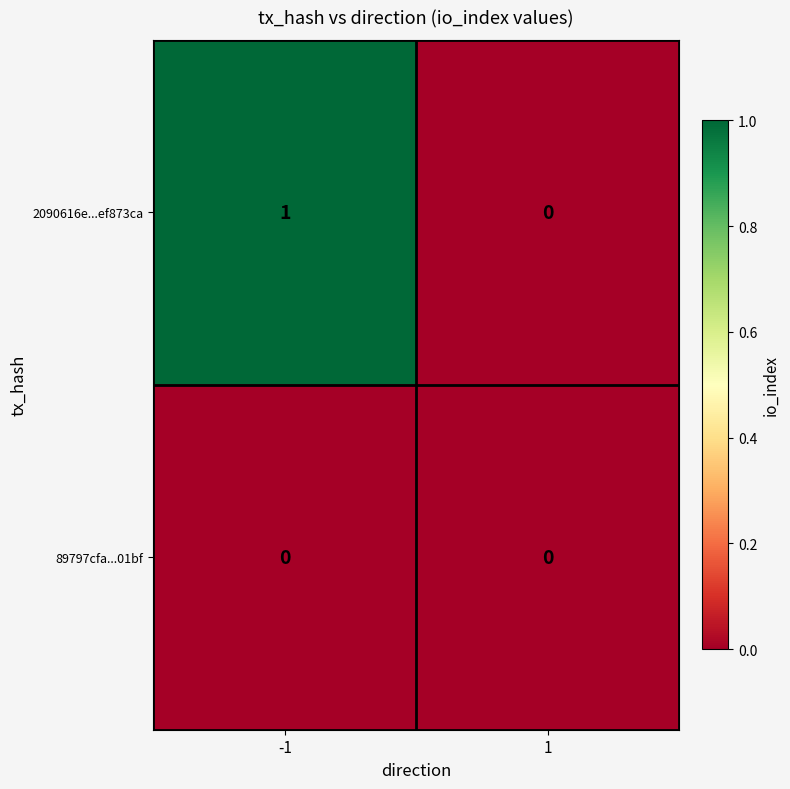

Rank the series by their average value, from lowest to highest.

89797cfa...01bf, 2090616e...ef873ca